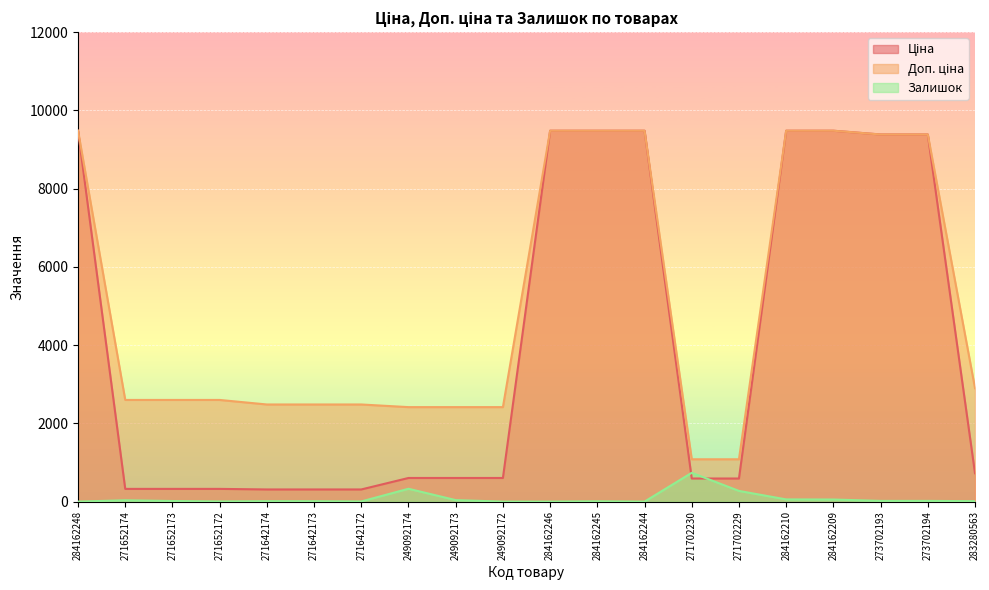

What position from the left is 271652173?

3